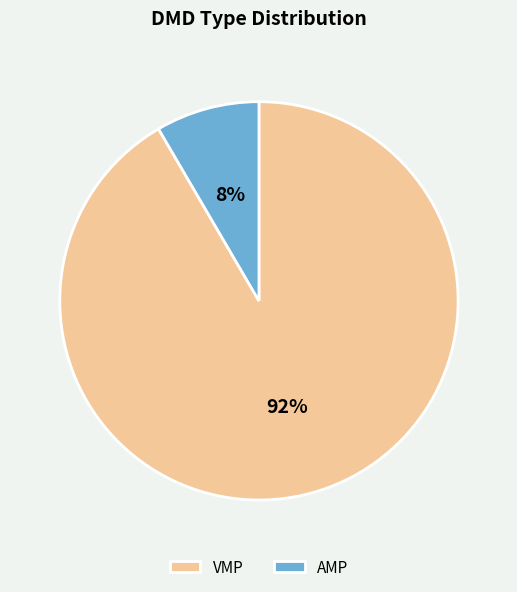

Is the sum of AMP and VMP greater than half?

Yes